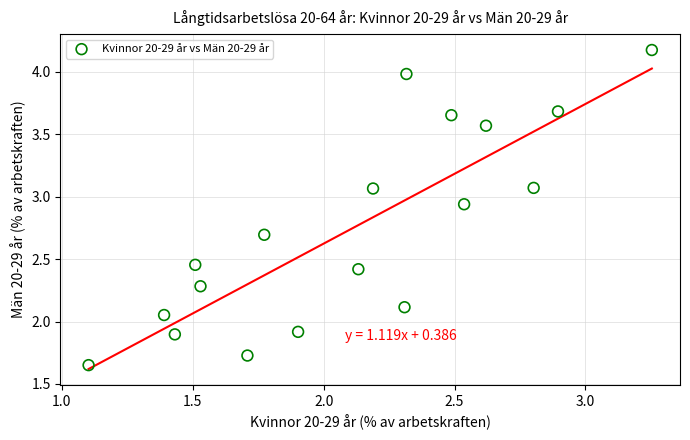

What is the range of X values (max minus min)?

2.2